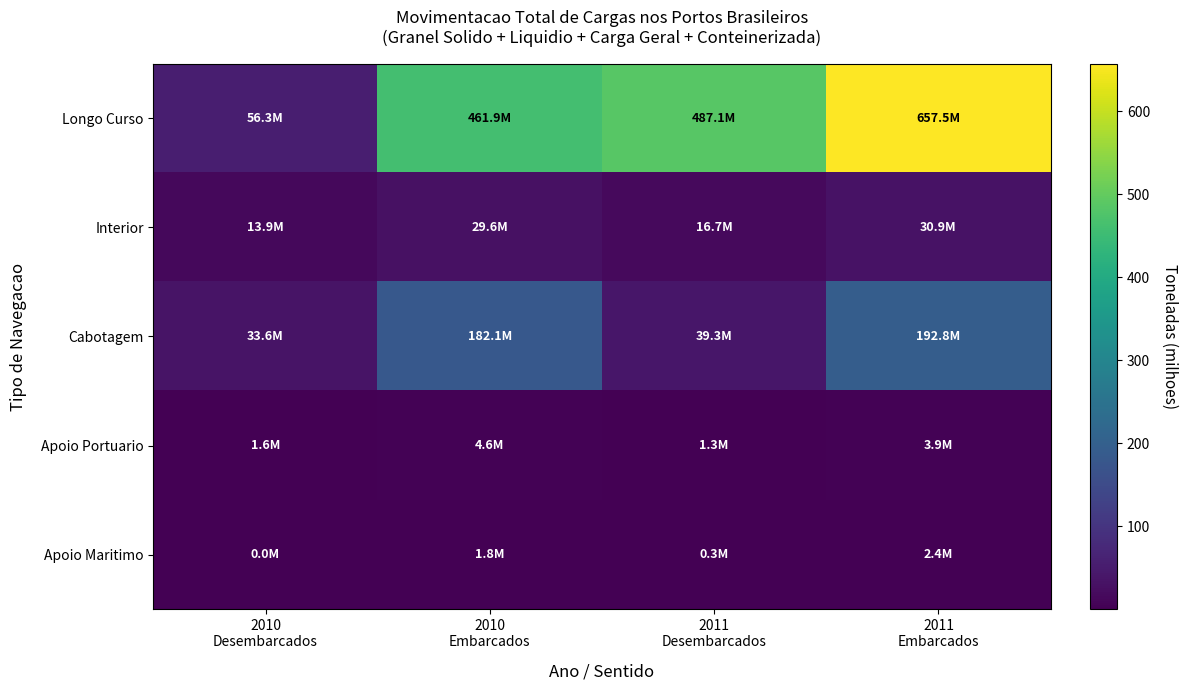

Reading left to right, list all the values displayed in this chart.

Longo Curso: 2010
Desembarcados=56.3	2010
Embarcados=461.9	2011
Desembarcados=487.1	2011
Embarcados=657.5
Interior: 2010
Desembarcados=13.9	2010
Embarcados=29.6	2011
Desembarcados=16.7	2011
Embarcados=30.9
Cabotagem: 2010
Desembarcados=33.6	2010
Embarcados=182.1	2011
Desembarcados=39.3	2011
Embarcados=192.8
Apoio Portuario: 2010
Desembarcados=1.6	2010
Embarcados=4.6	2011
Desembarcados=1.3	2011
Embarcados=3.9
Apoio Maritimo: 2010
Desembarcados=0.0	2010
Embarcados=1.8	2011
Desembarcados=0.3	2011
Embarcados=2.4